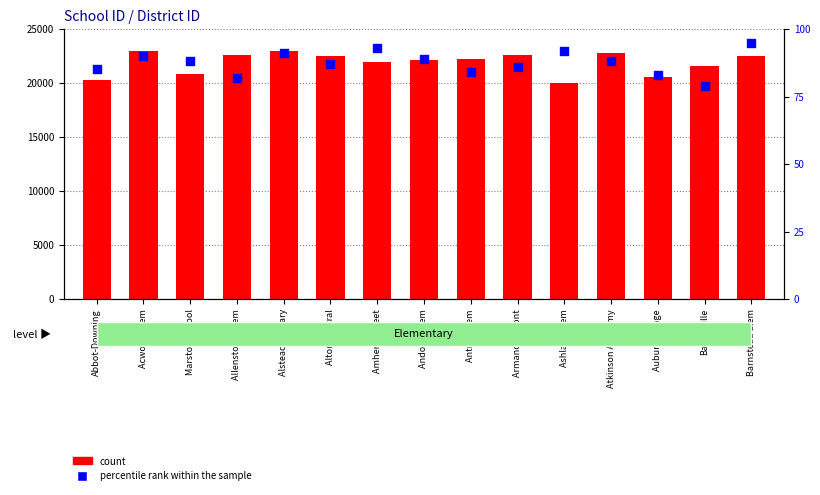

At how many categories does at least one series exceed 8176?

15